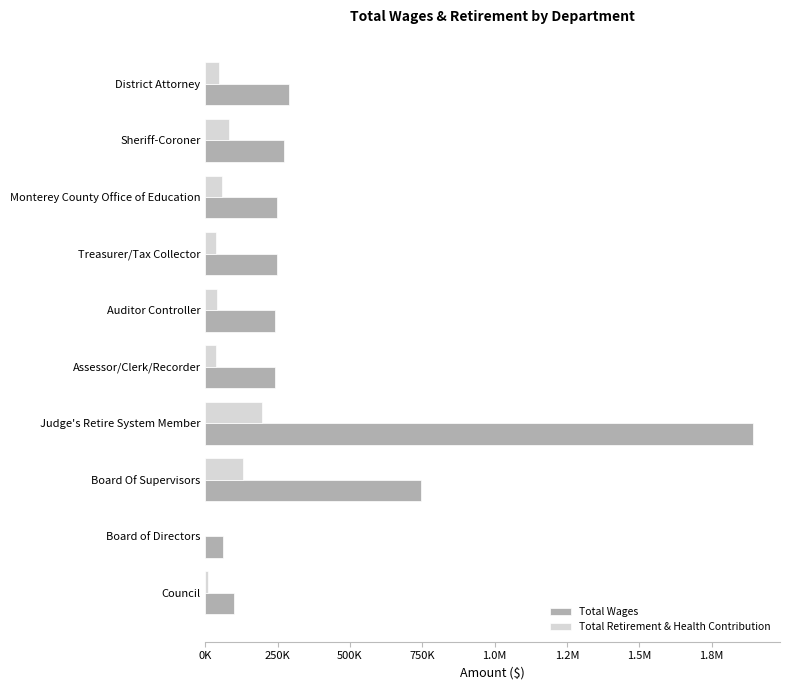

What are all the series names shown in the legend?

Total Wages, Total Retirement & Health Contribution